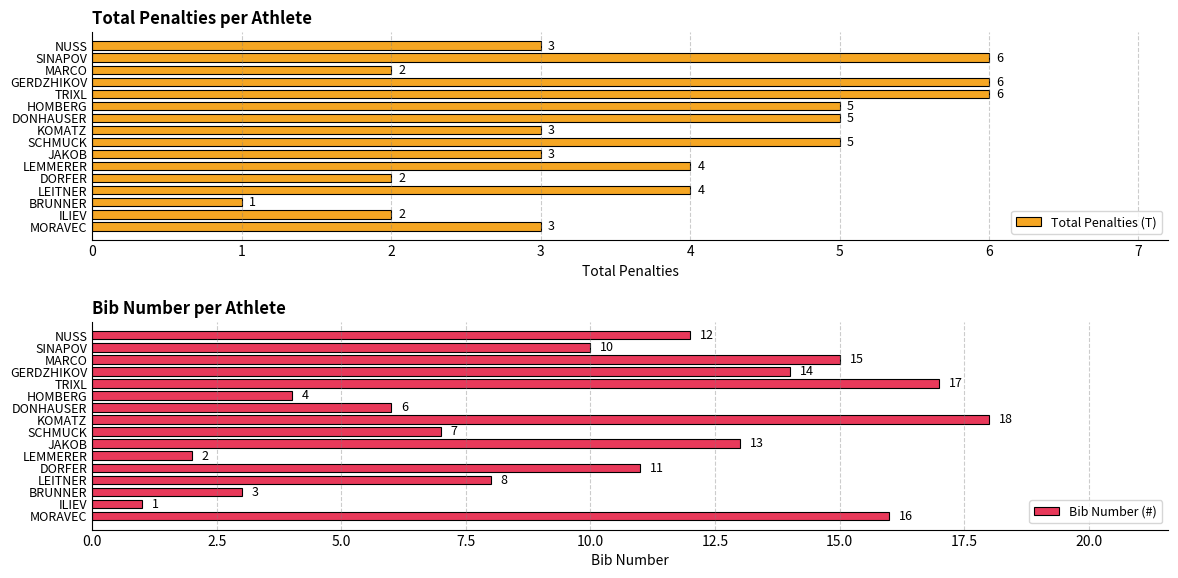

Are the bars horizontal?

Yes